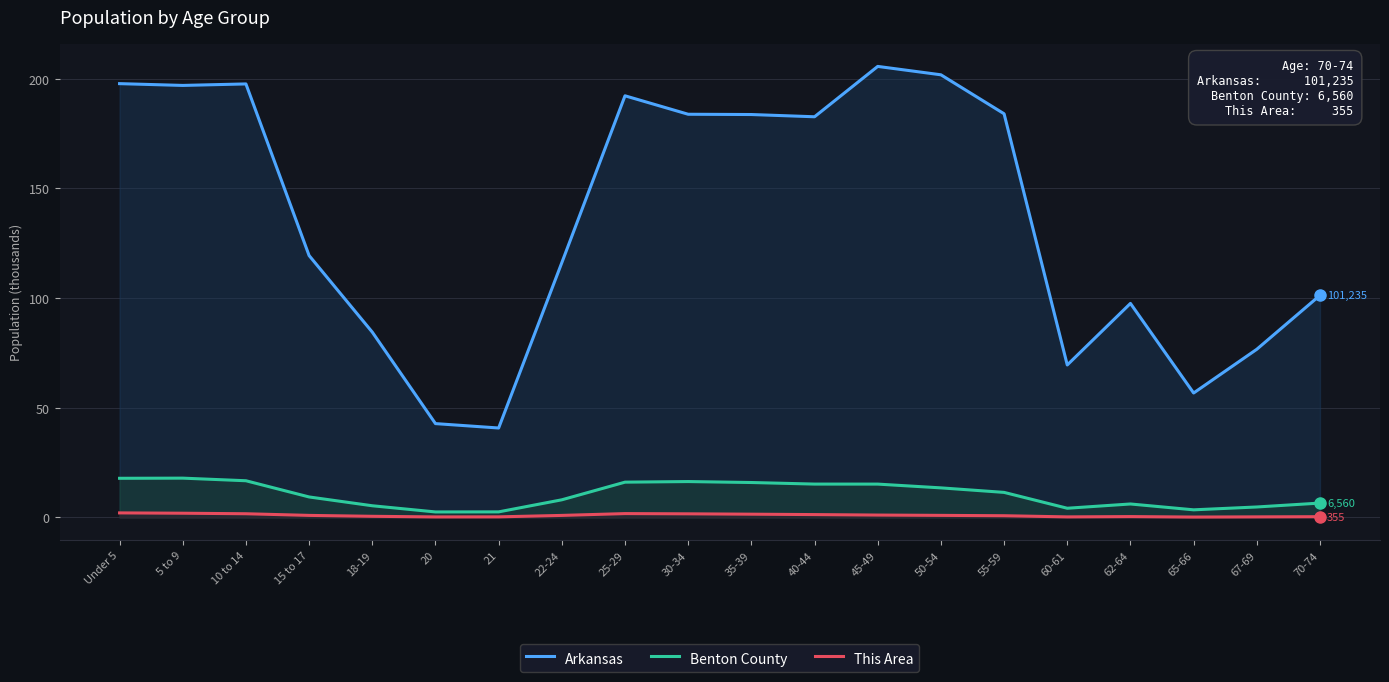

What is the difference between the highest and lowest values at 30-34?

182.1